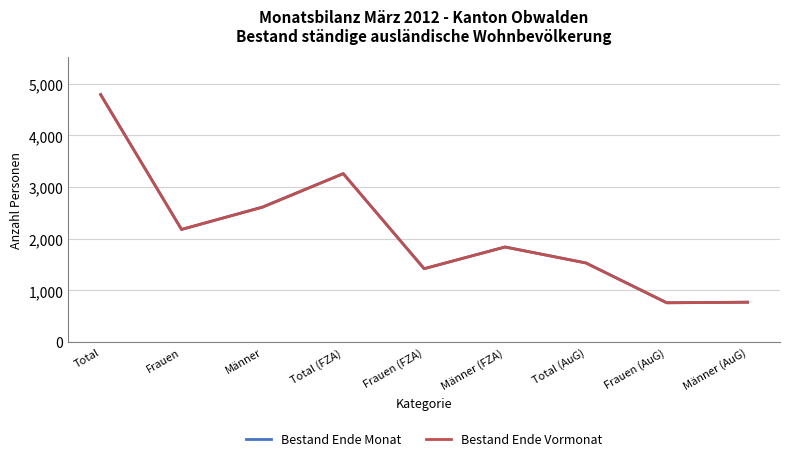

What is the sum of all Bestand Ende Vormonat values?

19164